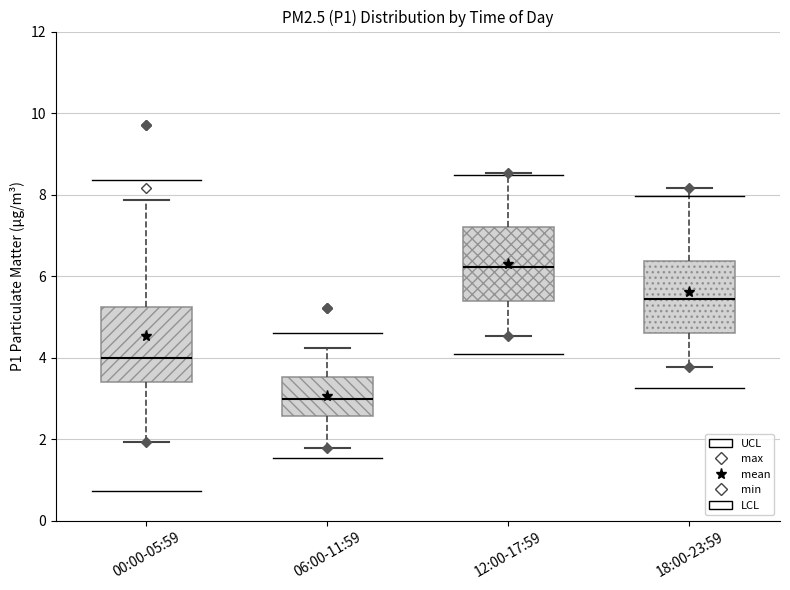

Reading left to right, read every box against the y-axis: the position of its median line, the range the box covers, and the ends of its whiskers. The values are not printed on the chart, so give them approximately, as read against the axis.

00:00-05:59: median 4.0, box 3.4 to 5.2, whiskers 2.0 to 7.8
06:00-11:59: median 3.0, box 2.6 to 3.6, whiskers 1.8 to 4.2
12:00-17:59: median 6.2, box 5.4 to 7.2, whiskers 4.6 to 8.6
18:00-23:59: median 5.4, box 4.6 to 6.4, whiskers 3.8 to 8.2